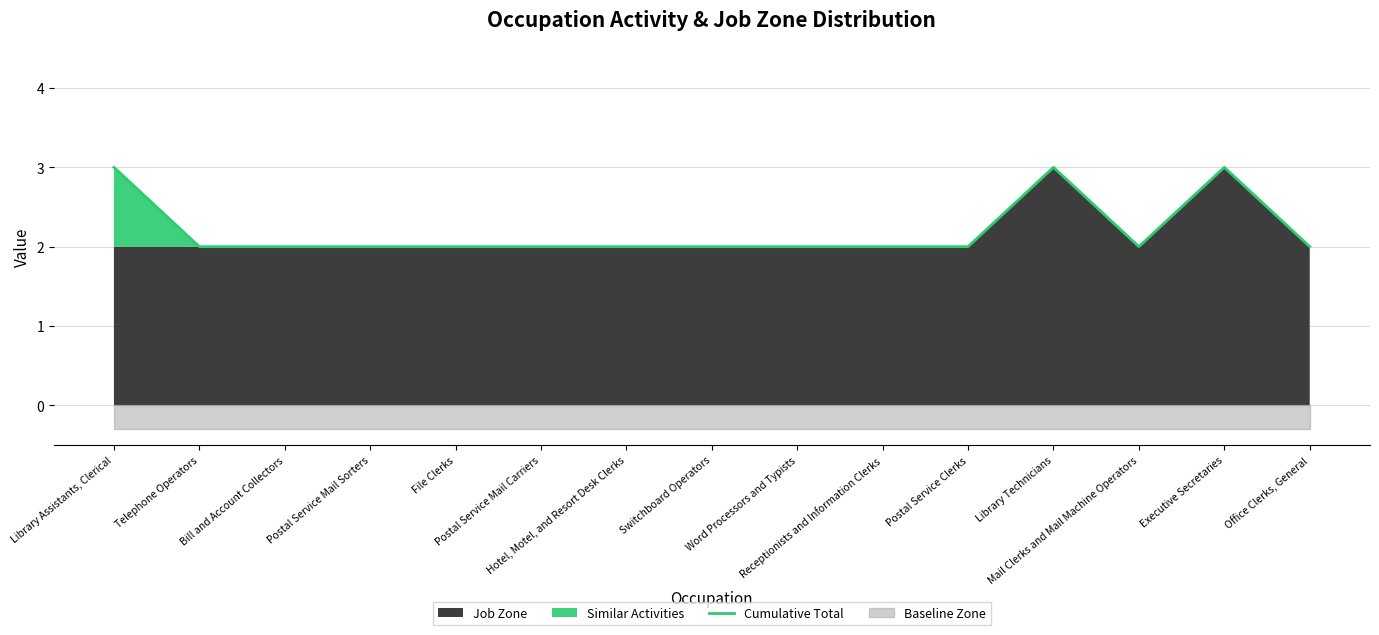

What is the smallest value displayed?

2